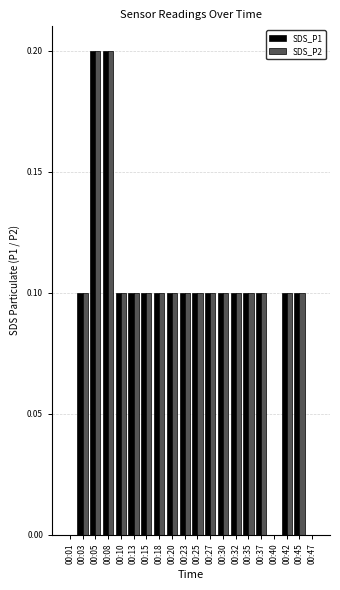

What is the sum of the SDS_P2 values at 00:35 and 00:05?

0.3